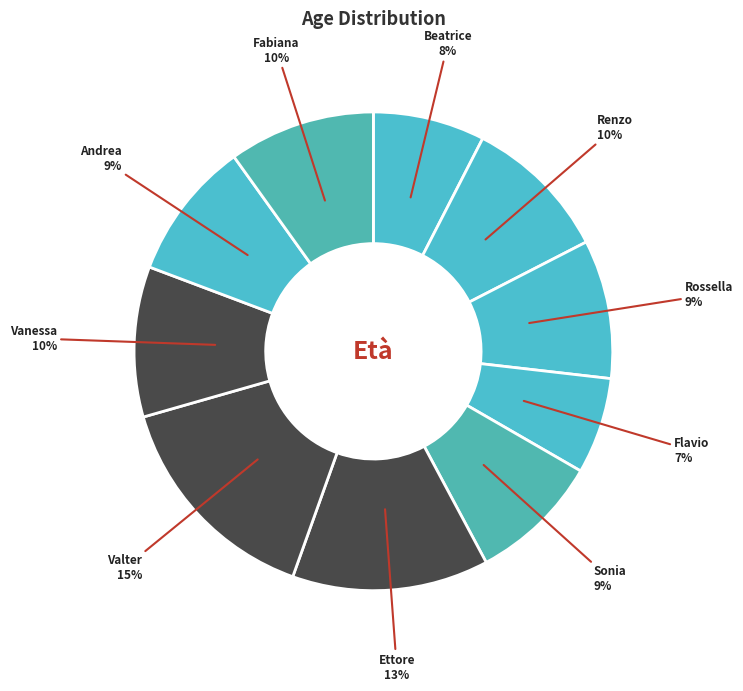

How many segments does this pie chart have?

10